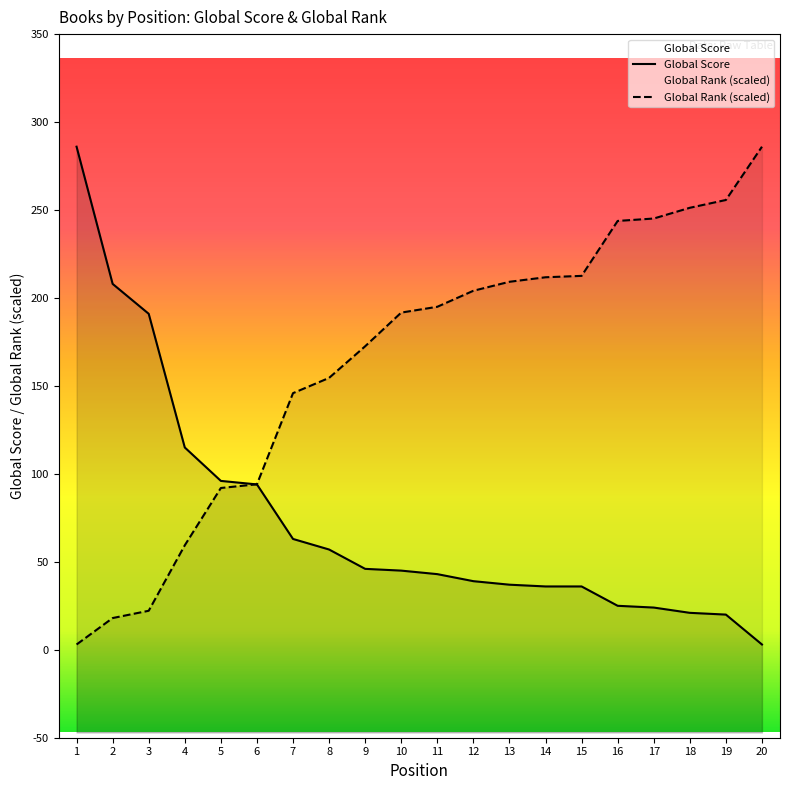

Reading left to right, what are all the values shown in this chart?

Global Score: 286.0	208.0	191.0	115.0	96.0	94.0	63.0	57.0	46.0	45.0	43.0	39.0	37.0	36.0	36.0	25.0	24.0	21.0	20.0	3.0
Global Rank (scaled): 3.0	18.0	22.2	59.4	92.0	94.1	145.9	154.6	172.5	191.7	195.0	204.1	209.2	211.8	212.6	243.8	245.2	251.3	255.7	286.0